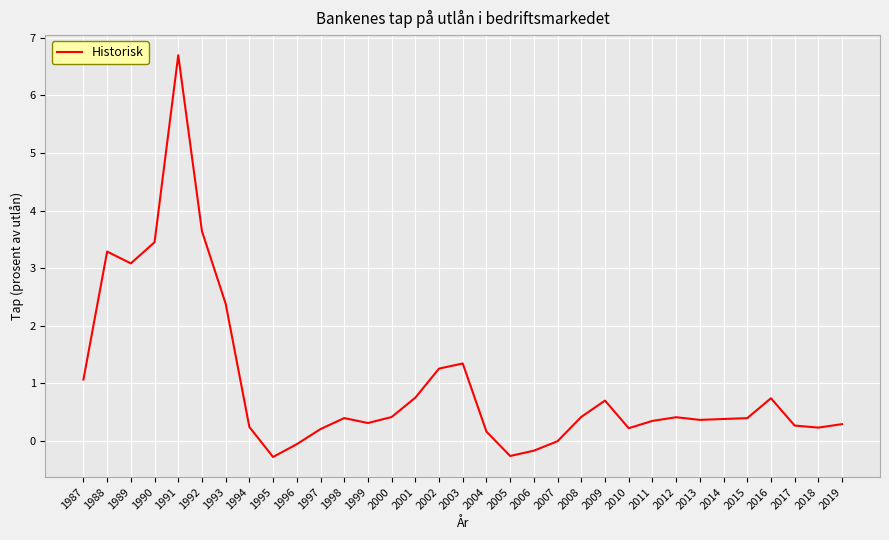

The chart shows a value of 0.3 at 1999. True or false?

True